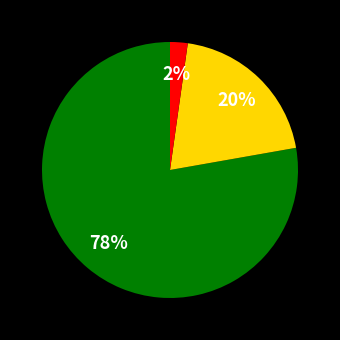

To the nearest percent, what is the difference between the largest and smallest slice percentages?

76%